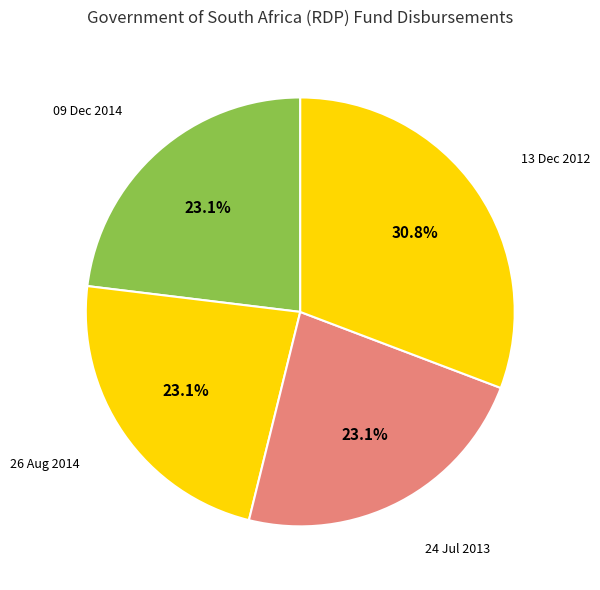

Which category has the biggest portion of the pie?

13 Dec 2012